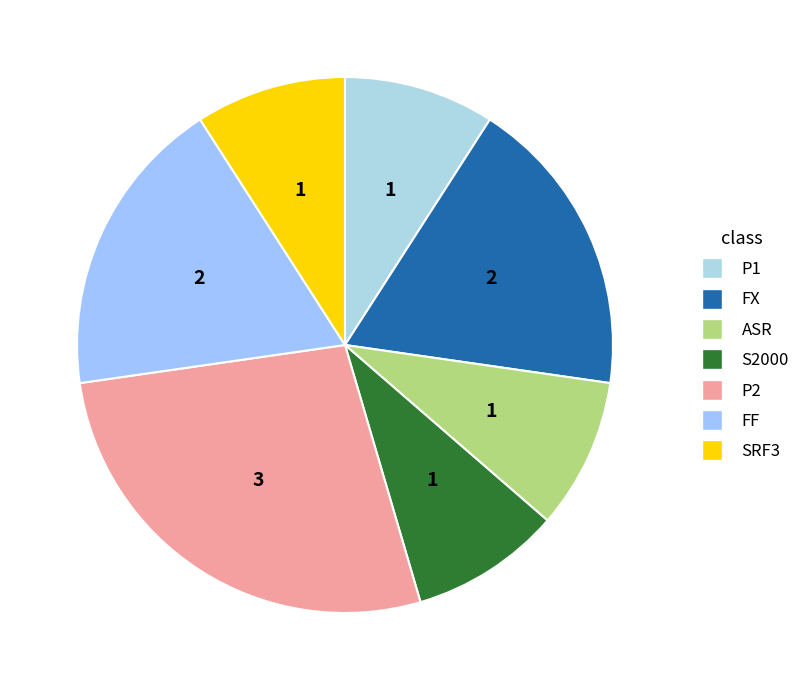

How many slices are in this pie chart?

7